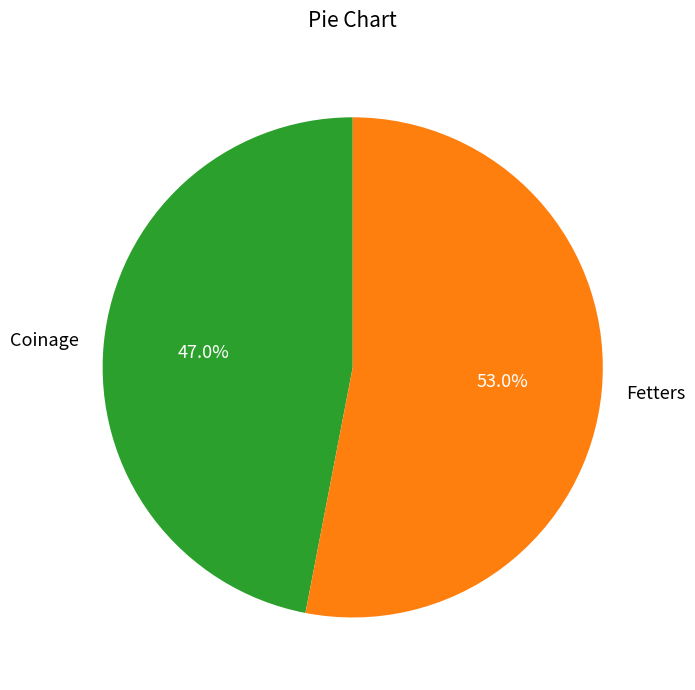

To the nearest percent, what is the combined percentage of Fetters and Coinage?

100%